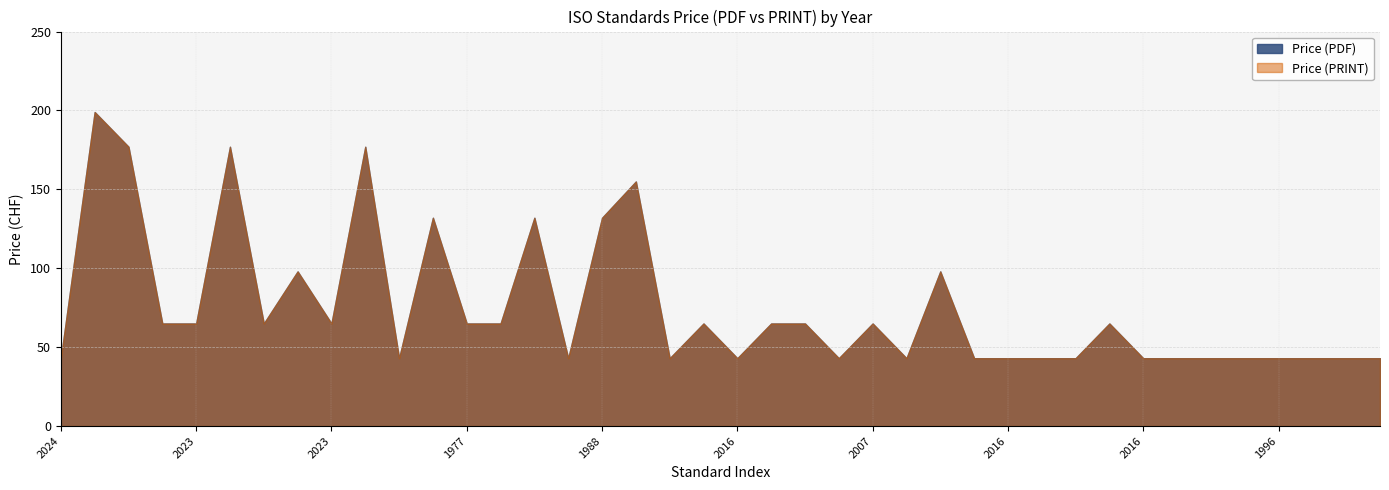

Is it true that Price (PRINT) equals 43 at 2024?

True